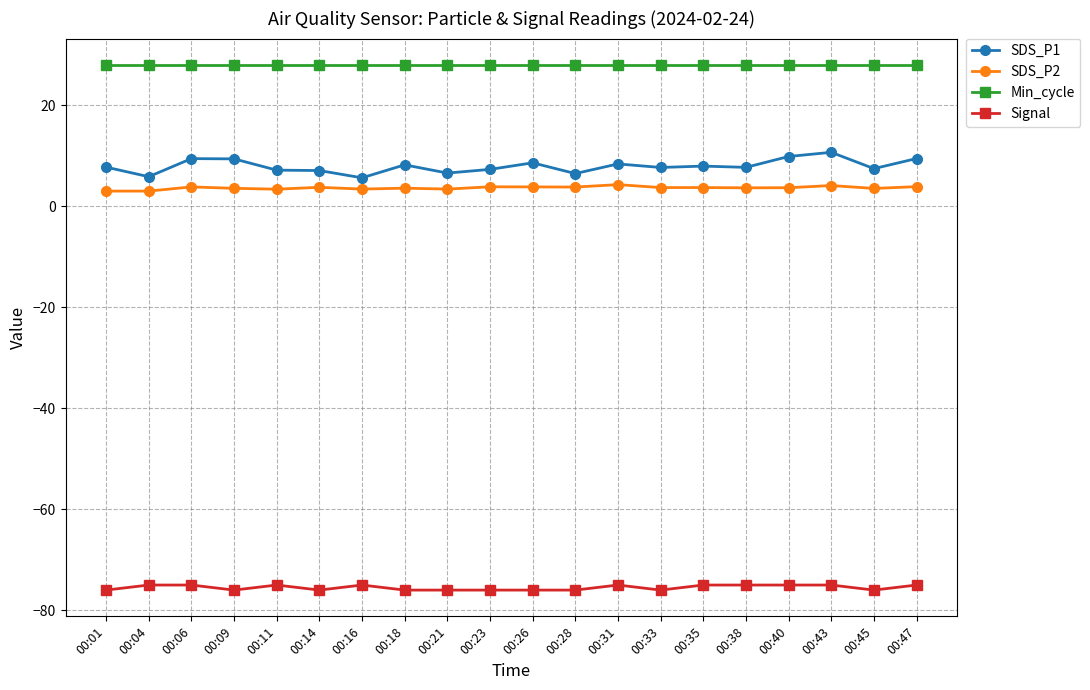

What is the minimum value shown in the chart?

-76.0